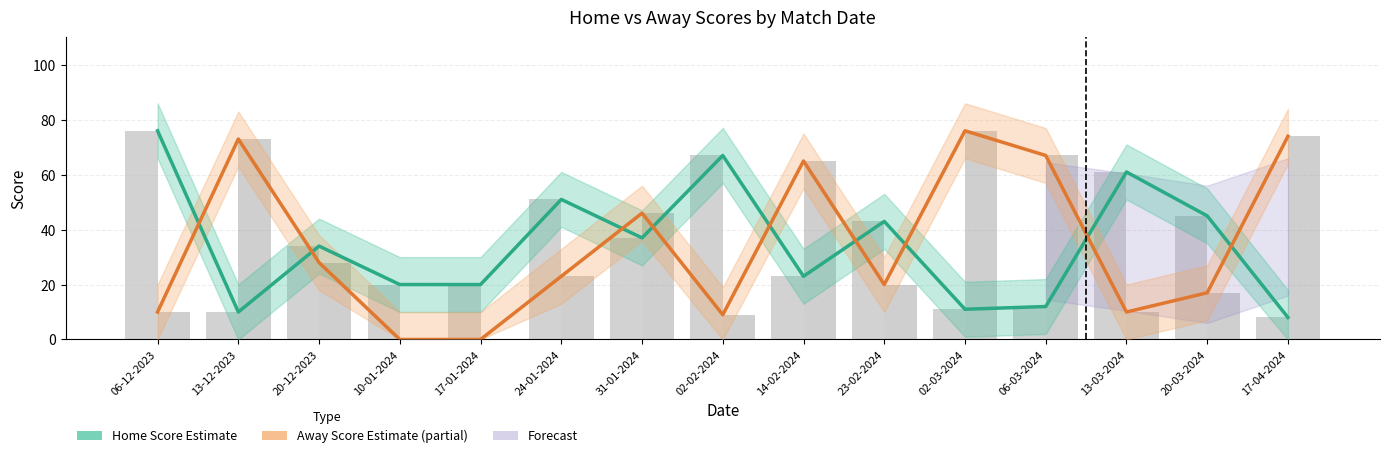

What is the value of the Away Score Estimate bar at the 8th from the left?

9